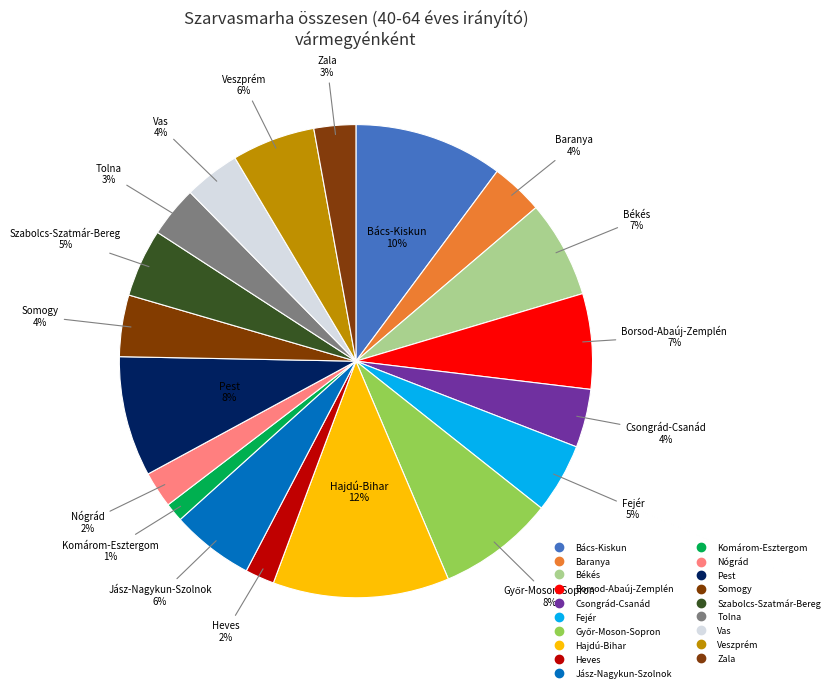

To the nearest percent, what is the difference between the Komárom-Esztergom and Somogy slice percentages?

3%